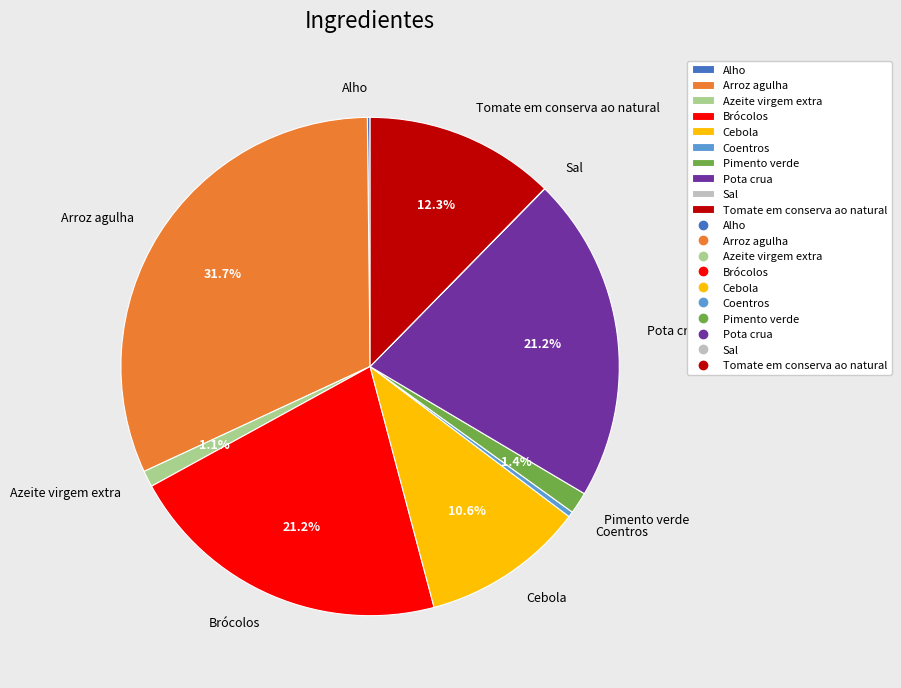

Does any single category account for the majority?

No